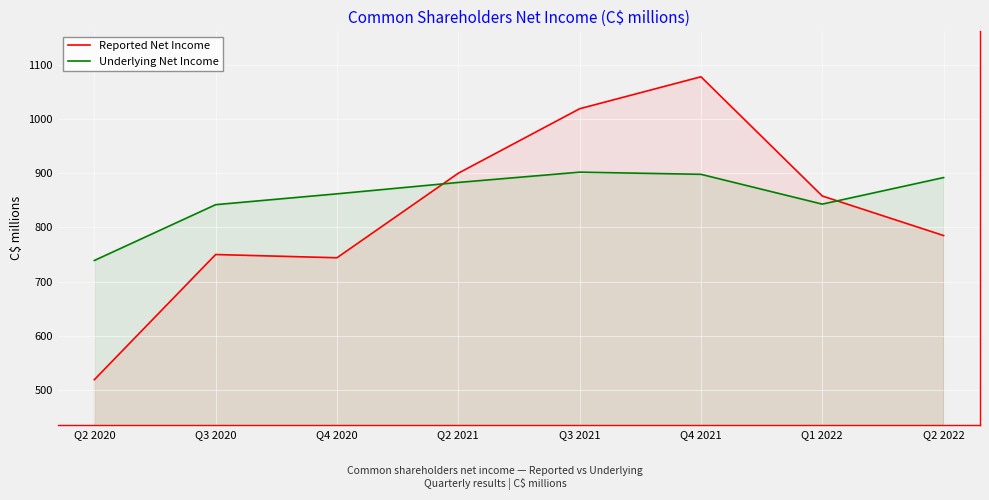

What position from the left is Q4 2020?

3